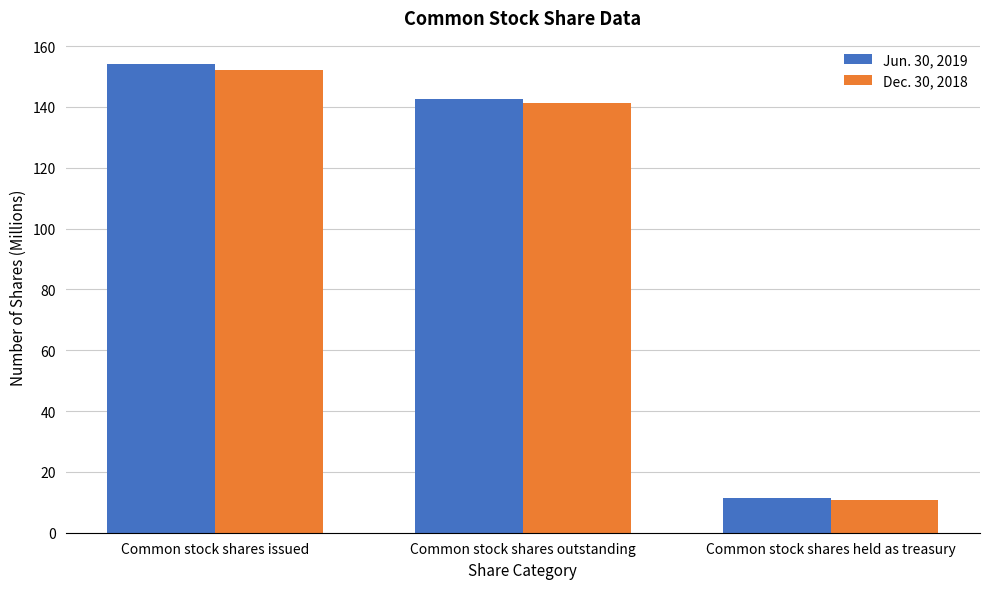

What is the sum of the Jun. 30, 2019 values at Common stock shares issued and Common stock shares outstanding?

296.6